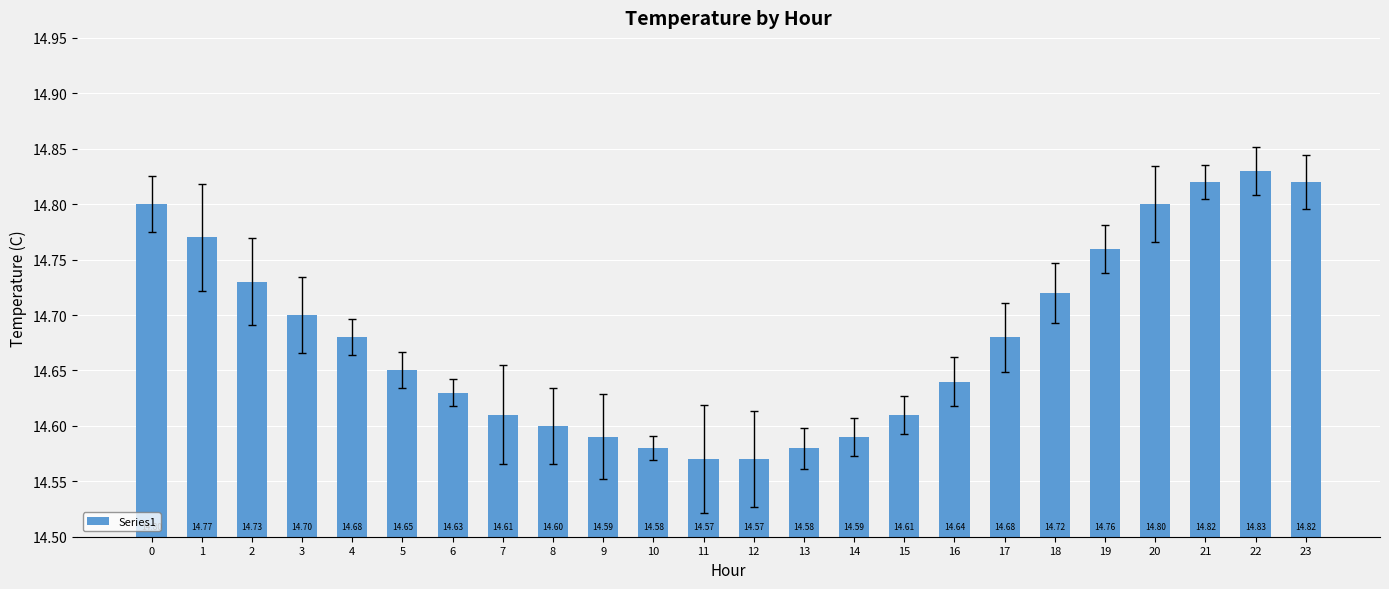

What is the change in value from 16 to 23?

+0.2